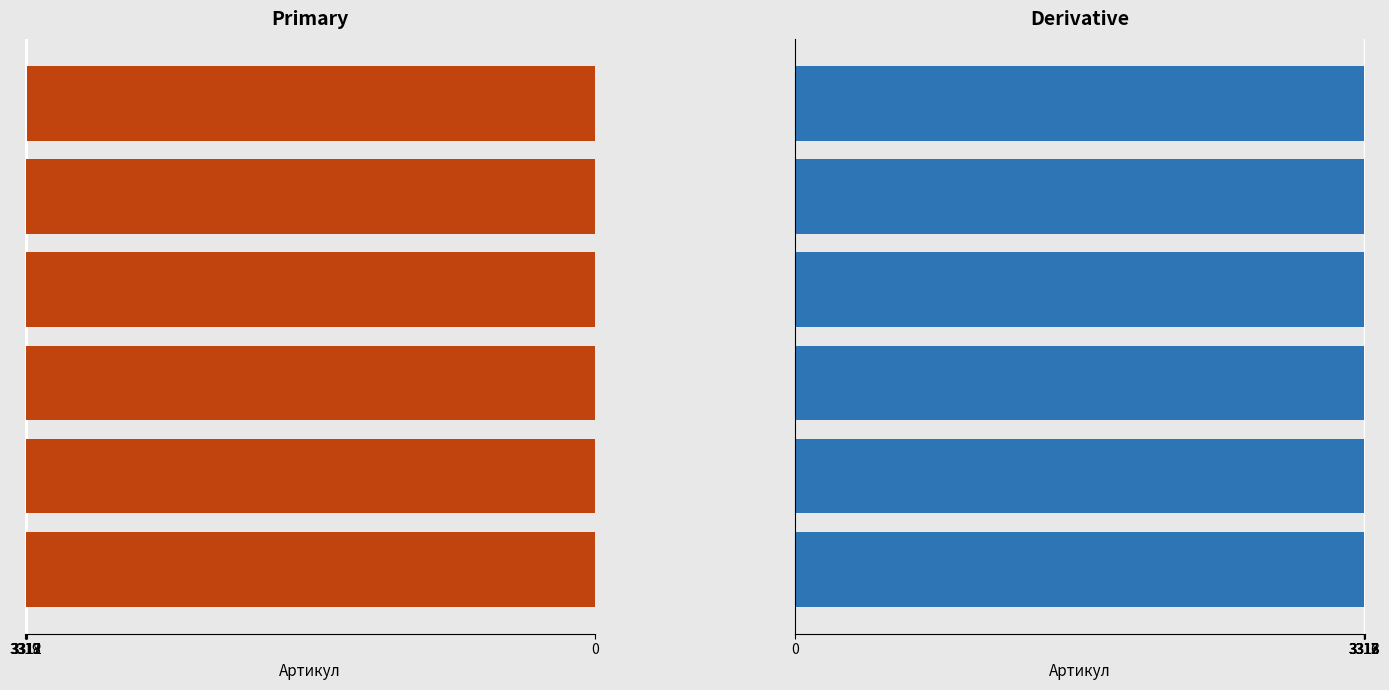

What is the sum of all Артикул (right) values?

19887